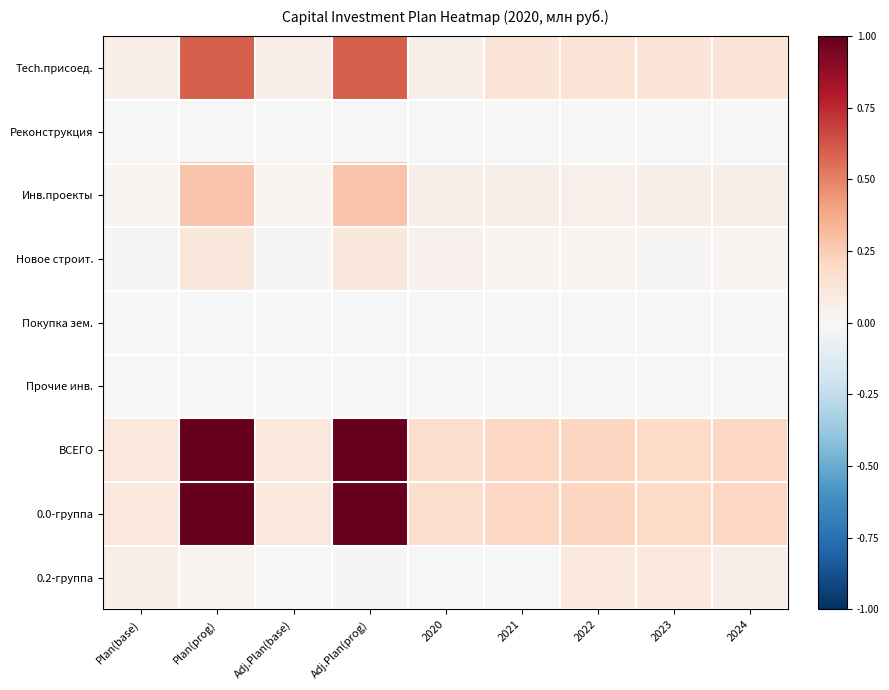

What is the greatest value displayed?

1.0